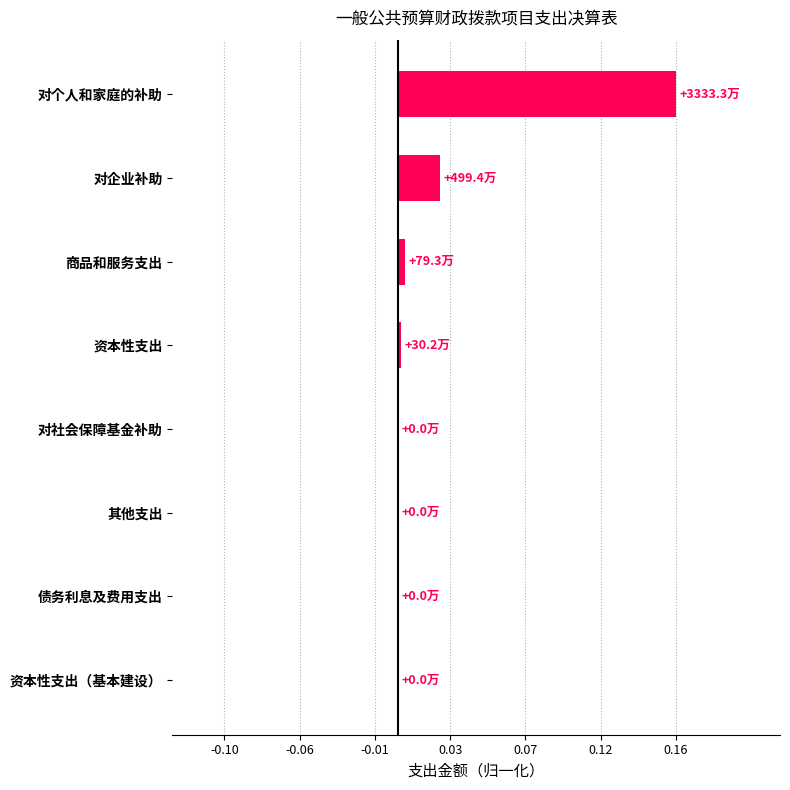

The value at 对社会保障基金补助 is -0.1. True or false?

False